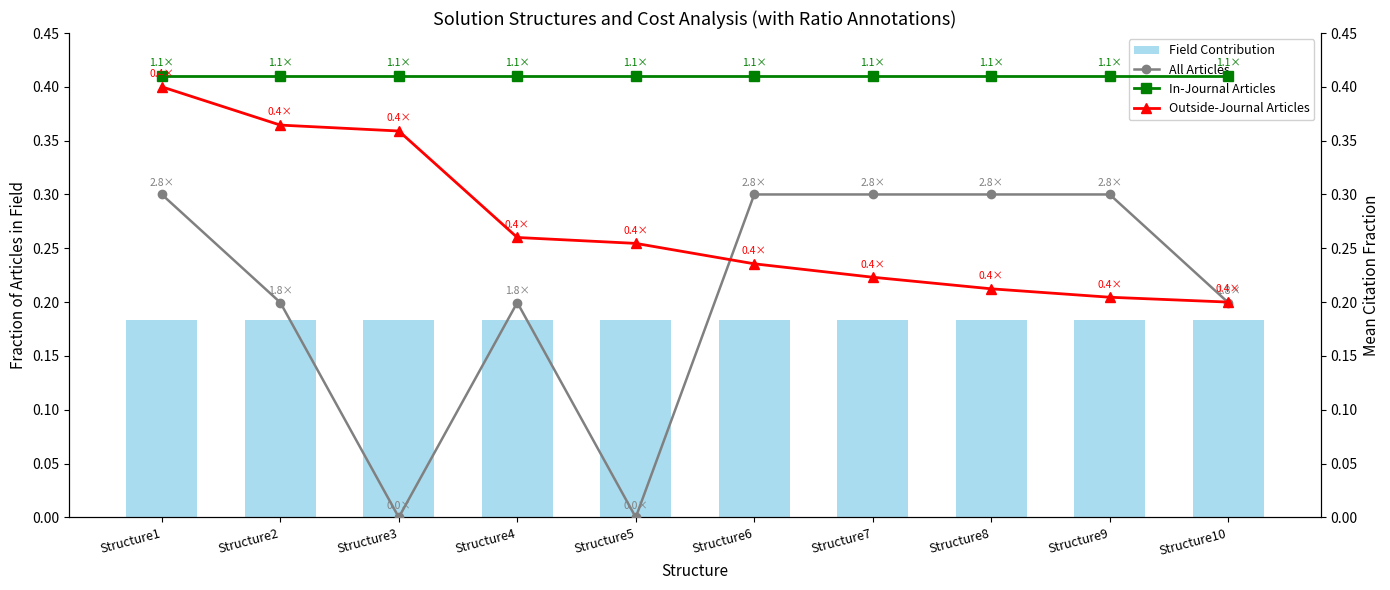

The value of Field Contribution at Structure9 is 0.1. True or false?

False